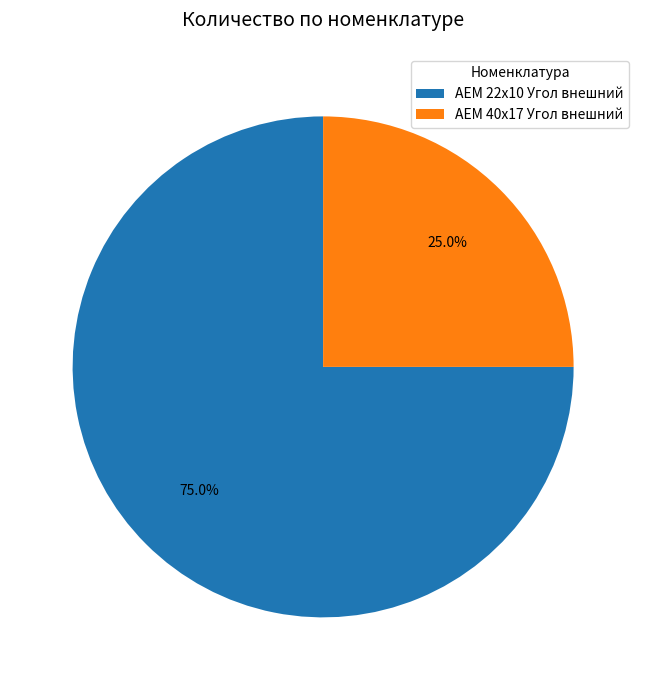

To the nearest percent, what is the average slice percentage?

50%